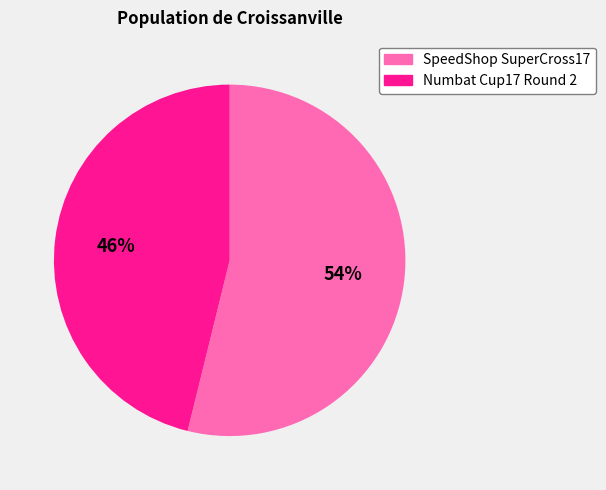

Is the sum of SpeedShop SuperCross17 and Numbat Cup17 Round 2 greater than half?

Yes